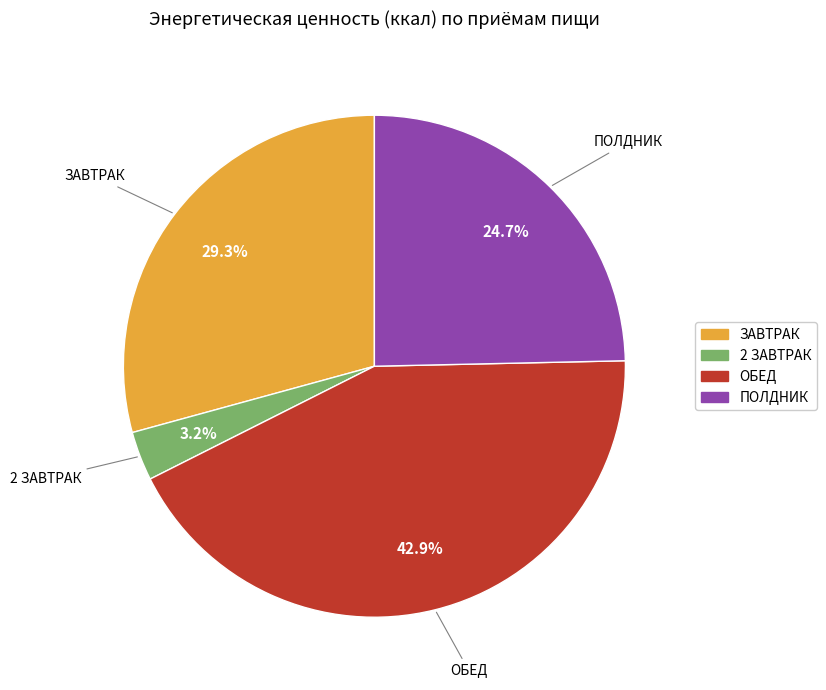

Rank the categories by value from highest to lowest.

ОБЕД, ЗАВТРАК, ПОЛДНИК, 2 ЗАВТРАК